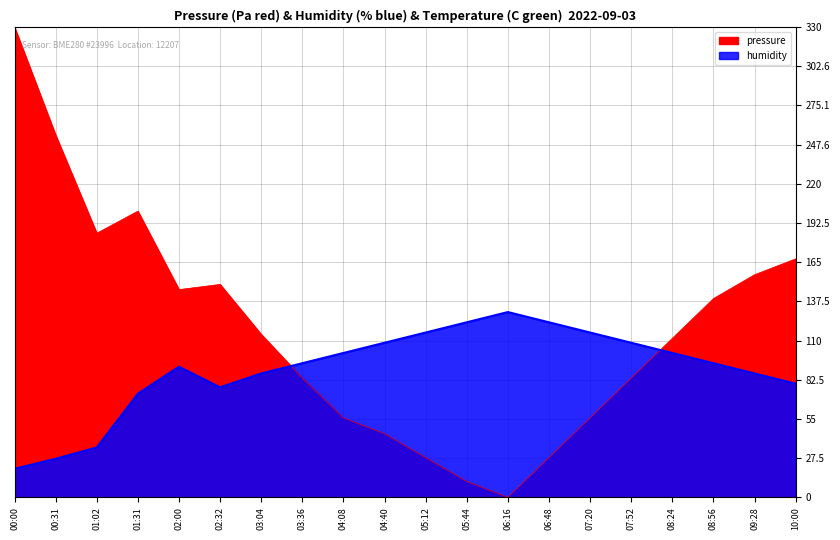

At which category does humidity reach its first local valley?

02:32